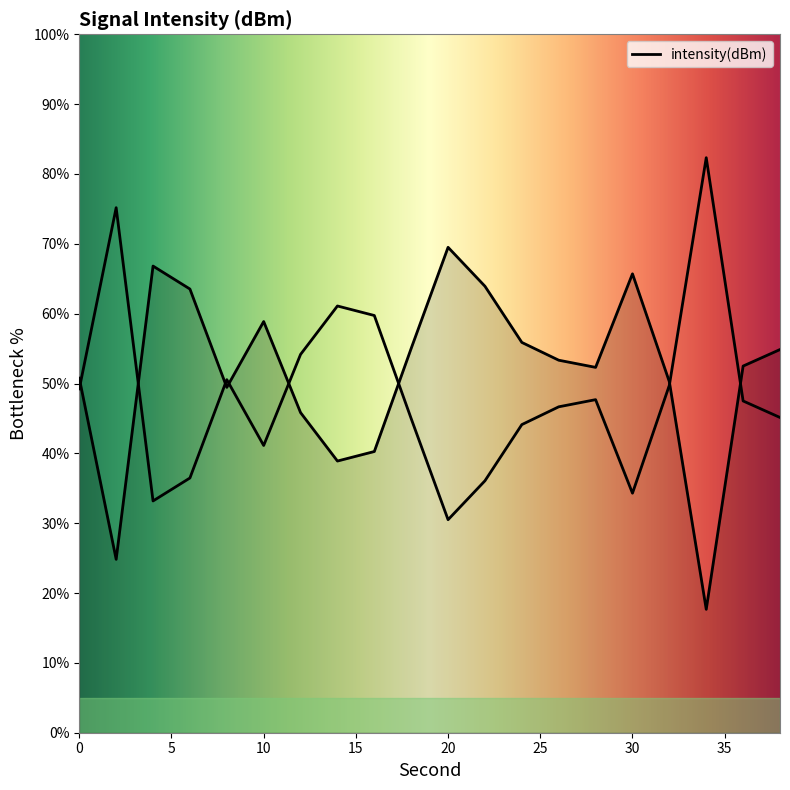

Does the chart have visible grid lines?

No